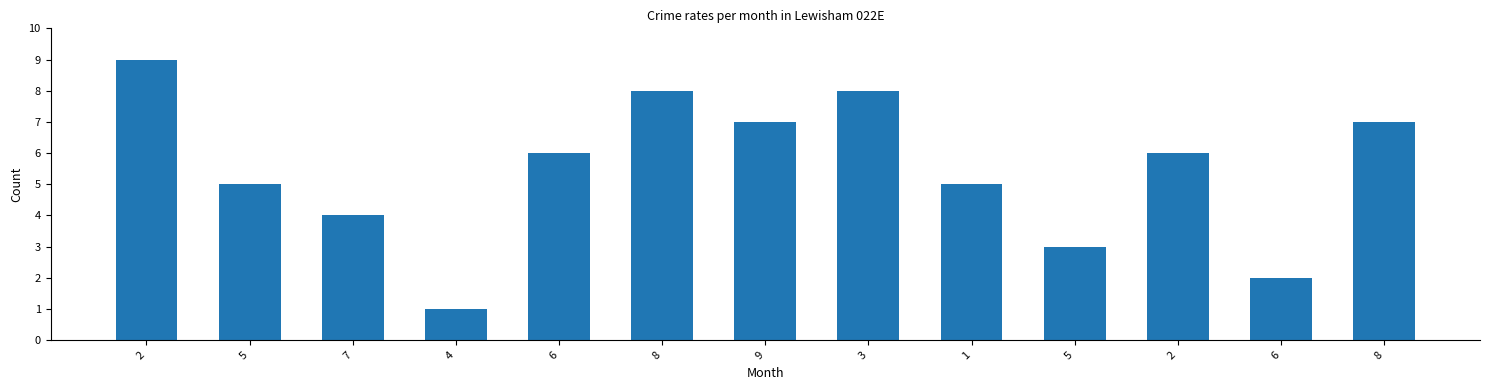

What is the label of the 4th bar from the left?

4